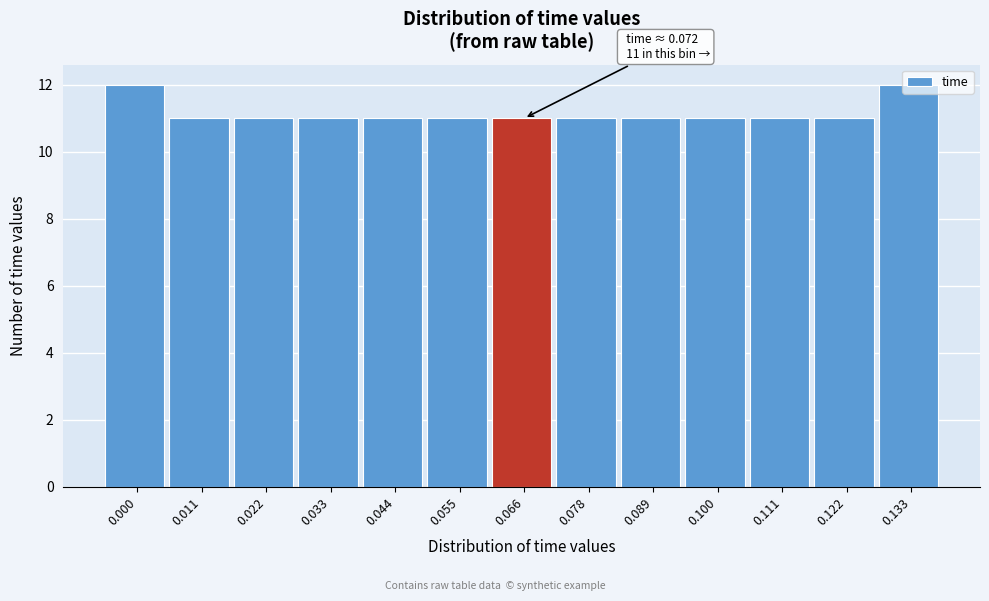

What is the minimum value shown in the chart?

11